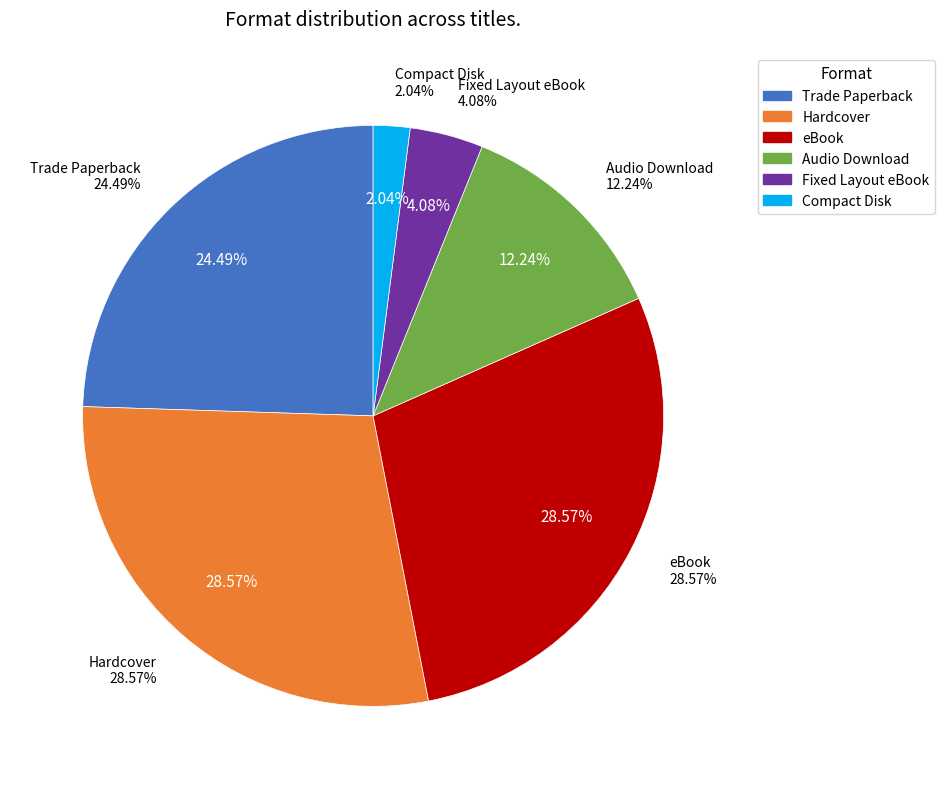

Is it true that Hardcover is 18% of the pie?

False